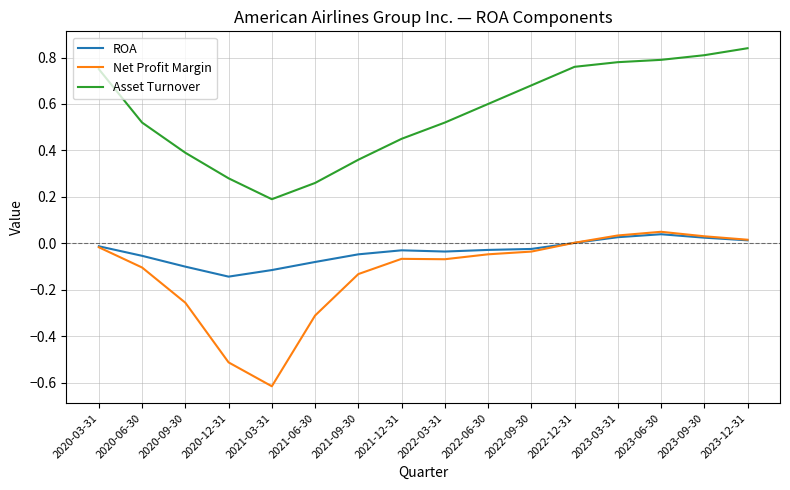

Count the number of data series in this chart.

3